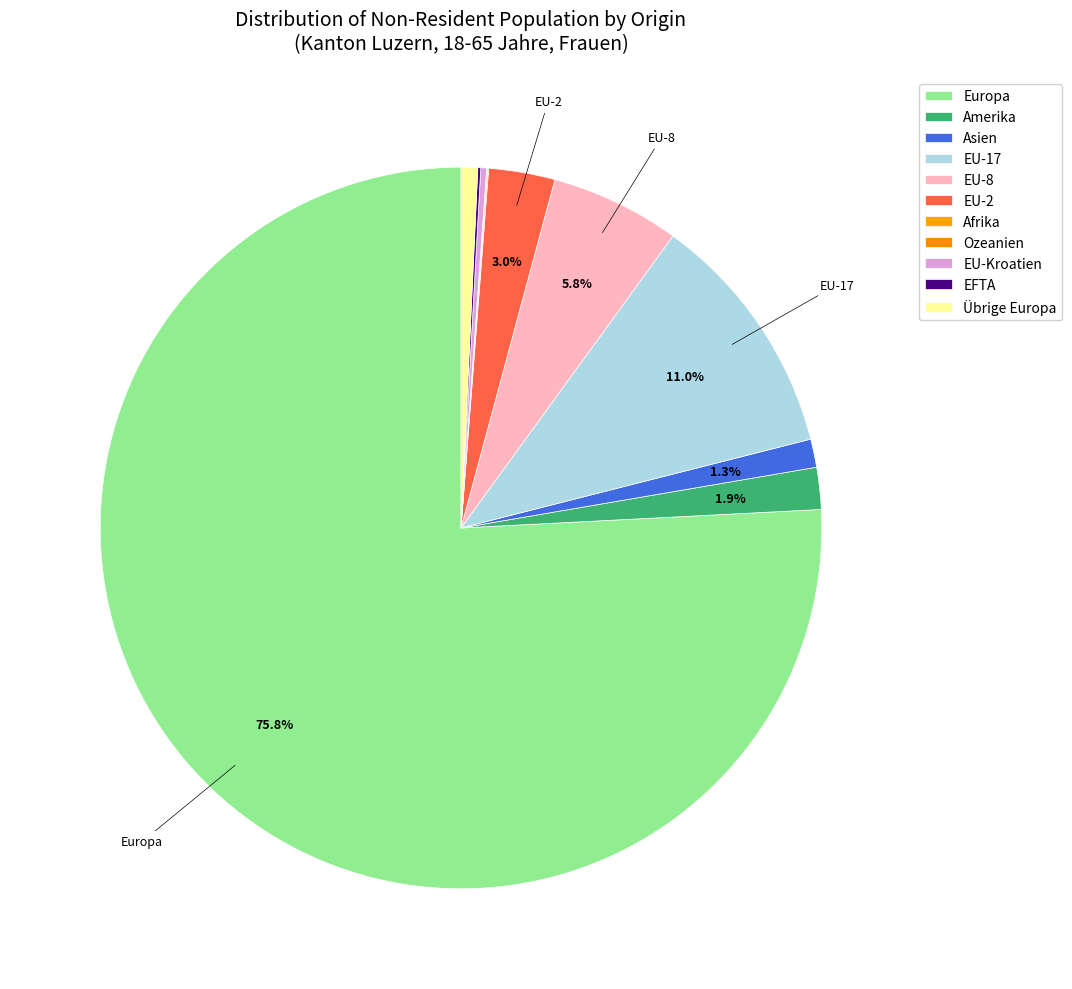

Is it true that EU-17 is 11% of the pie?

True